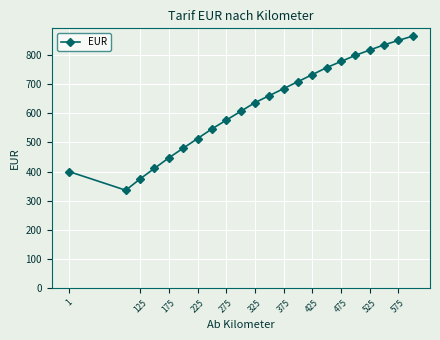

What is the difference between the maximum and minimum values?

528.0